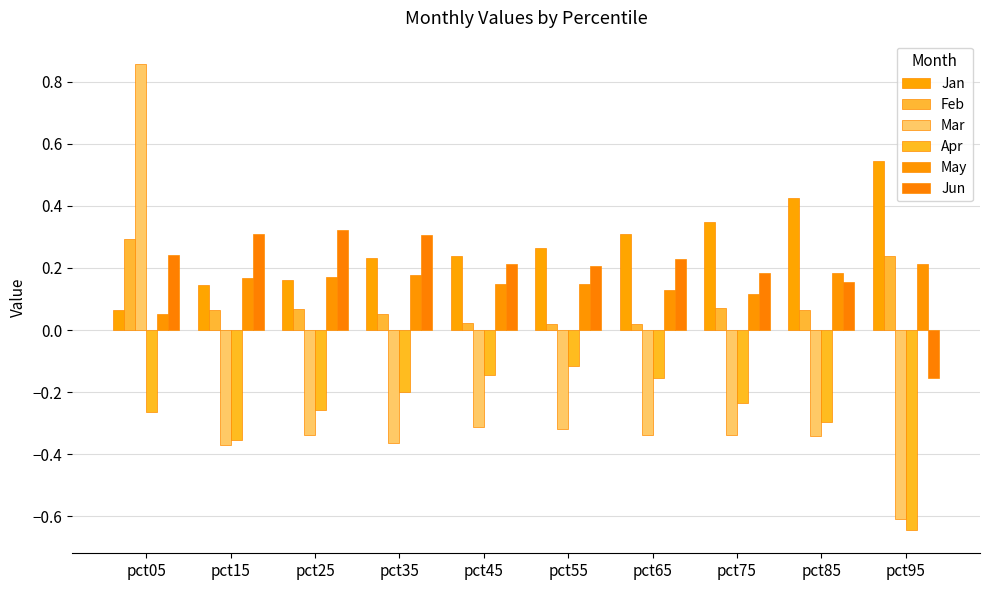

What is the sum of all Jun values?

2.0